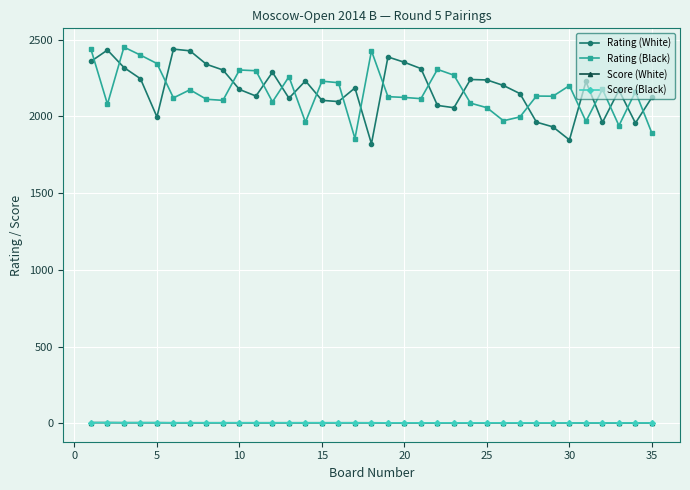

At how many categories does at least one series exceed 1567?

35